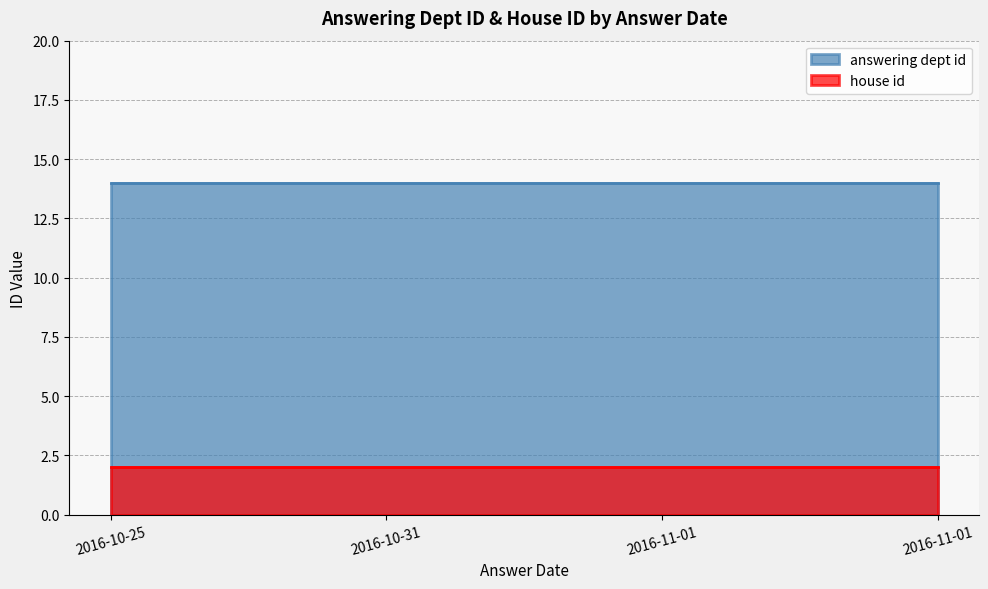

What is the label of the 4th point from the right?

2016-10-25